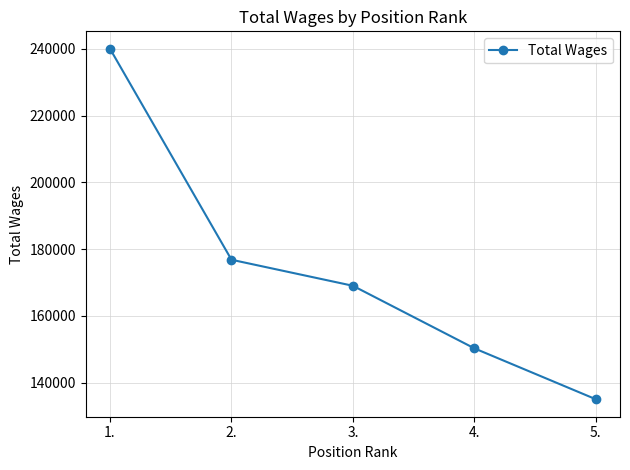

What is the value of the 5th point from the left?

135010